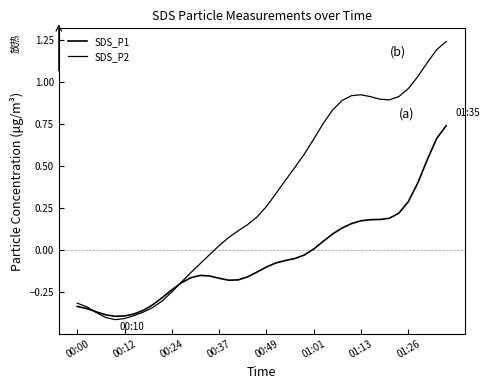

How many lines are shown in the chart?

2